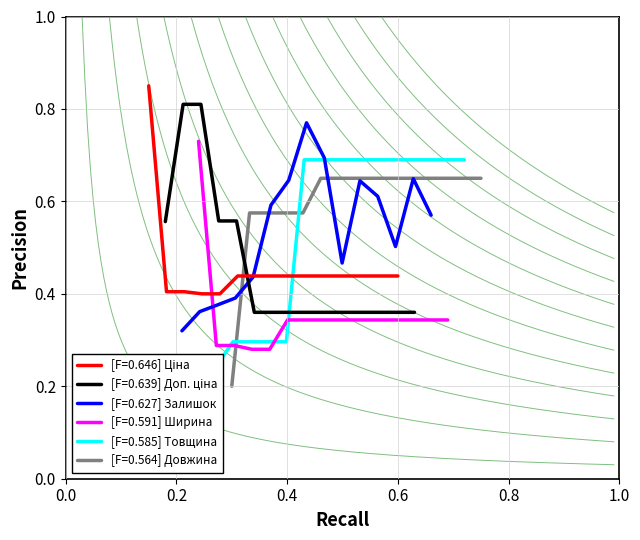

True or false: Ціна has more than 1 interior local peaks.

False